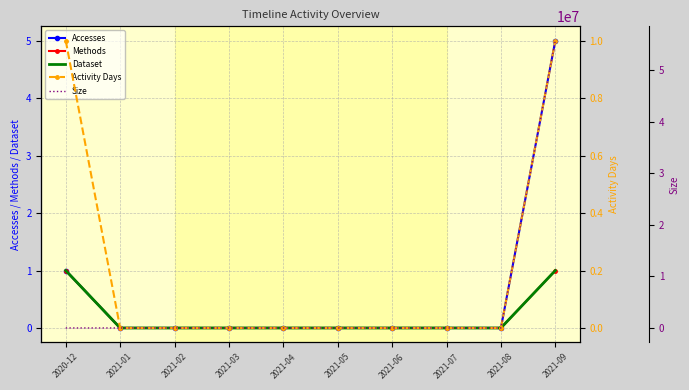

Rank the categories by Methods value from highest to lowest.

2020-12, 2021-09, 2021-01, 2021-02, 2021-03, 2021-04, 2021-05, 2021-06, 2021-07, 2021-08